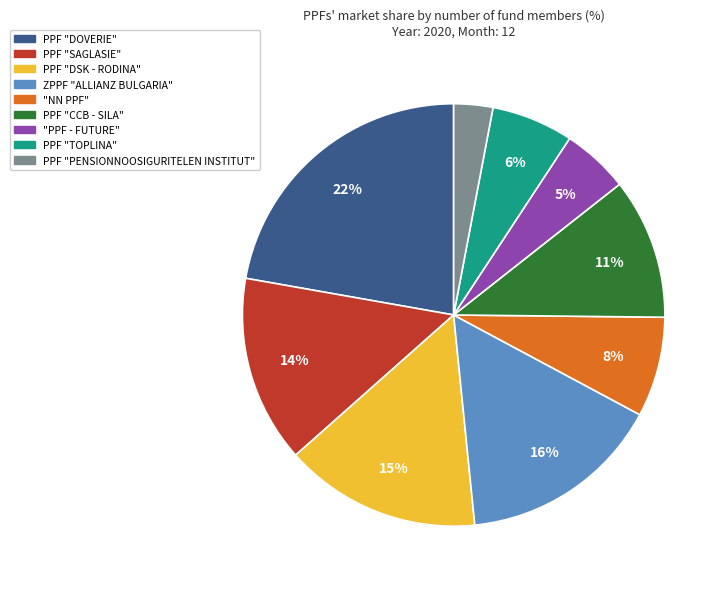

Rank the categories by value from lowest to highest.

PPF "PENSIONNOOSIGURITELEN INSTITUT", "PPF - FUTURE", PPF "TOPLINA", "NN PPF", PPF "CCB - SILA", PPF "SAGLASIE", PPF "DSK - RODINA", ZPPF "ALLIANZ BULGARIA", PPF "DOVERIE"